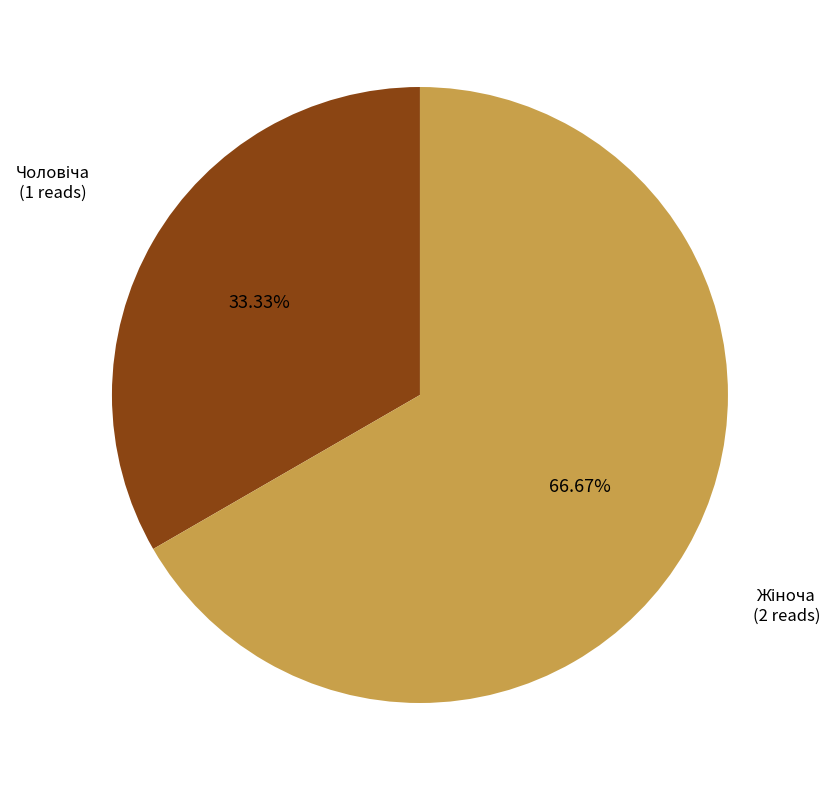

To the nearest percent, what is the average slice percentage?

50%